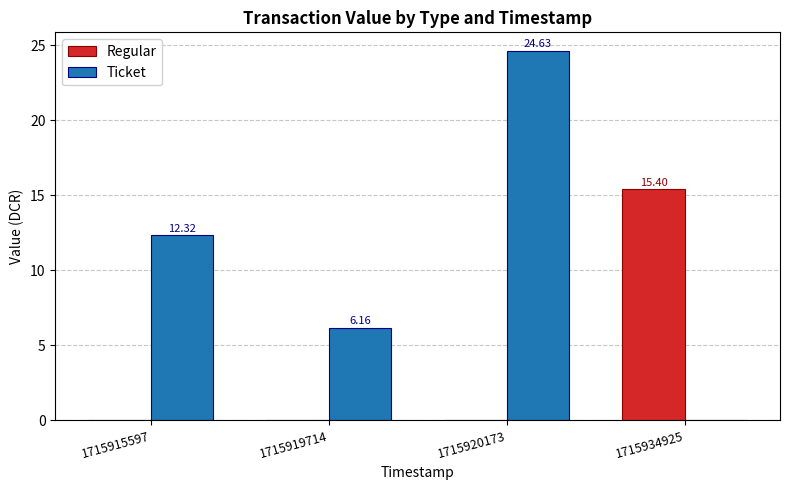

Between 1715915597 and 1715919714, which series saw the biggest shift?

Ticket